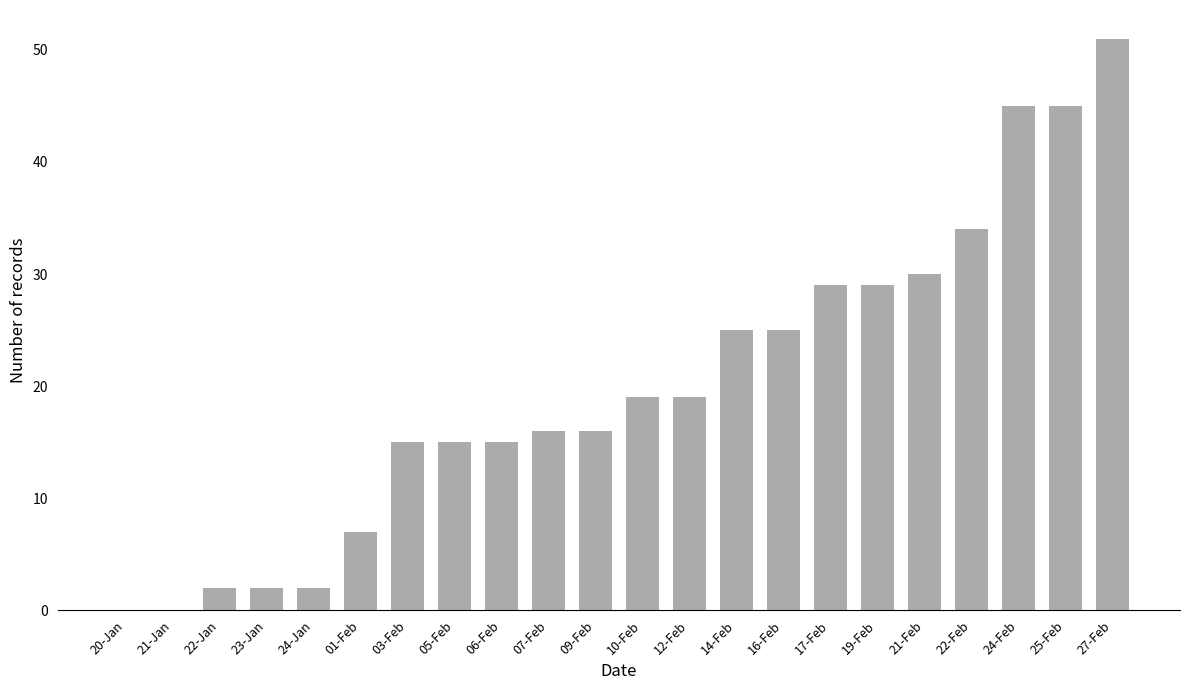

True or false: the data shows 28 at 07-Feb.

False